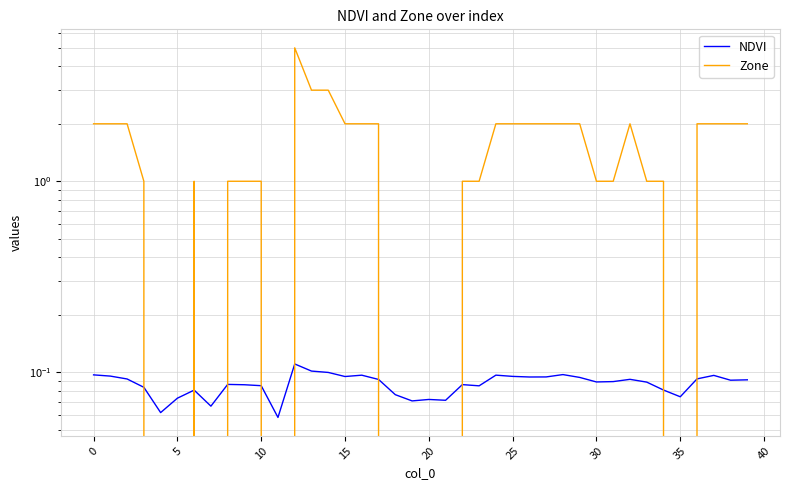

What is the lowest value of the NDVI series?

0.1